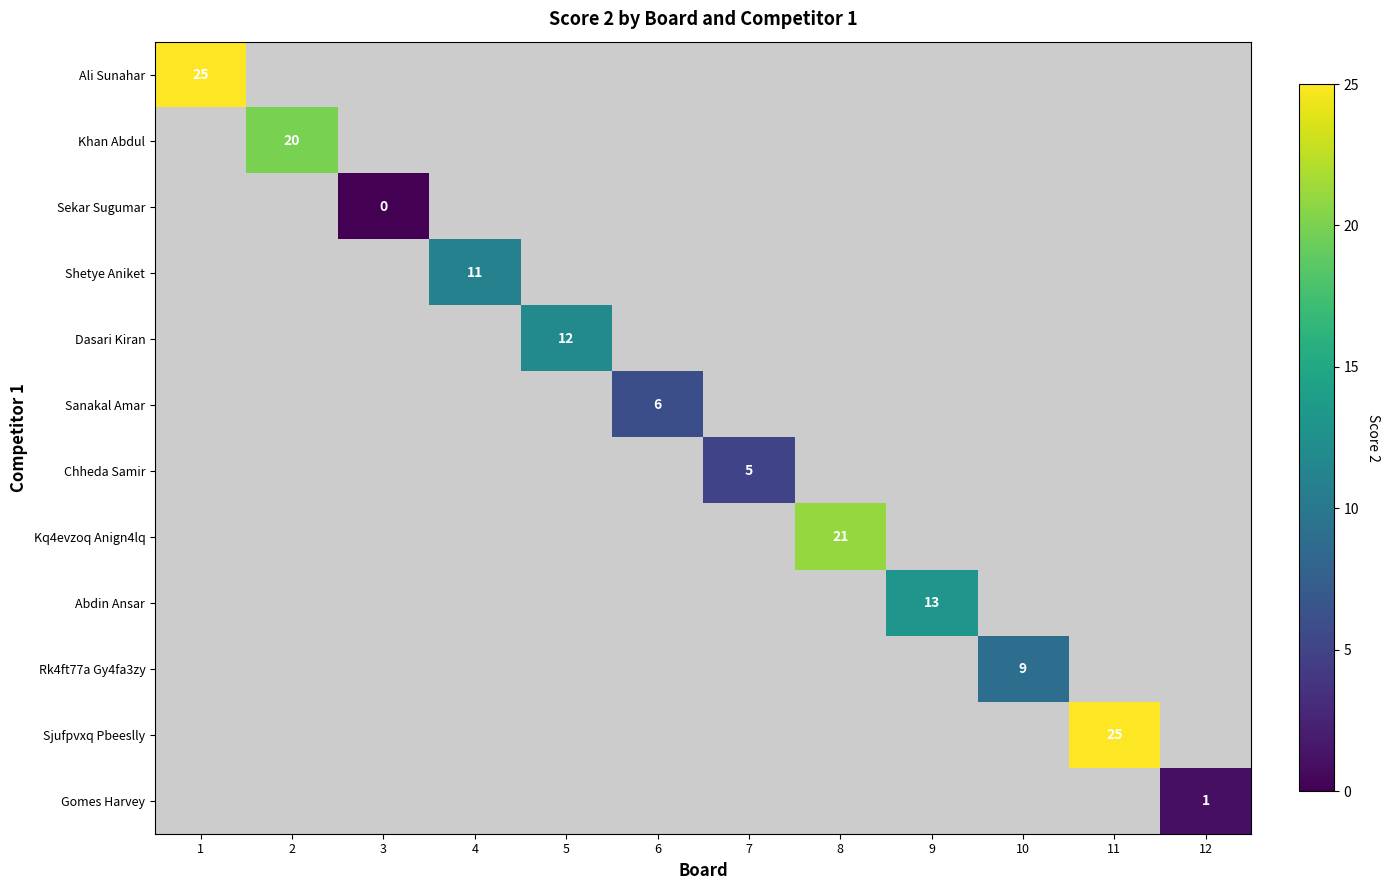

Which category has the highest value across all series?

1